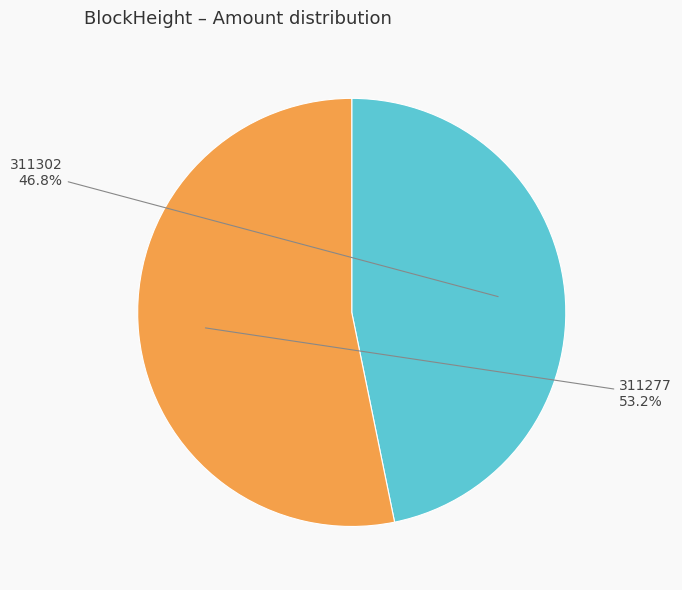

Combined, do 311302 and 311277 account for over 50%?

Yes